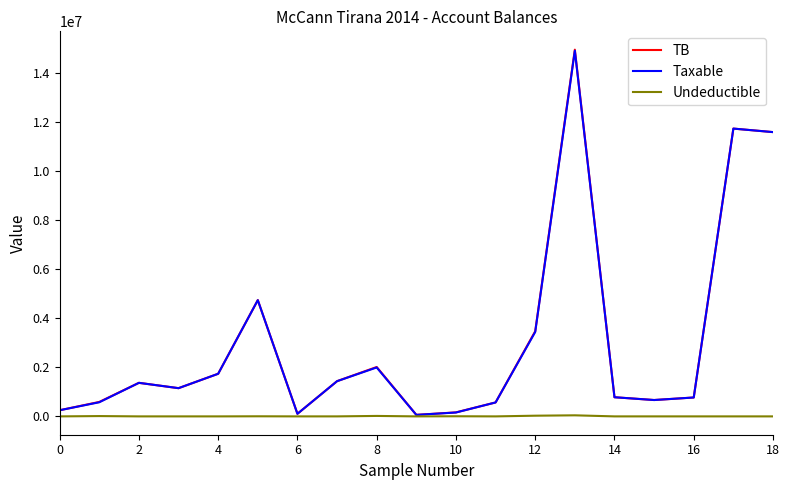

What is the sum of all Undeductible values?

111891.0